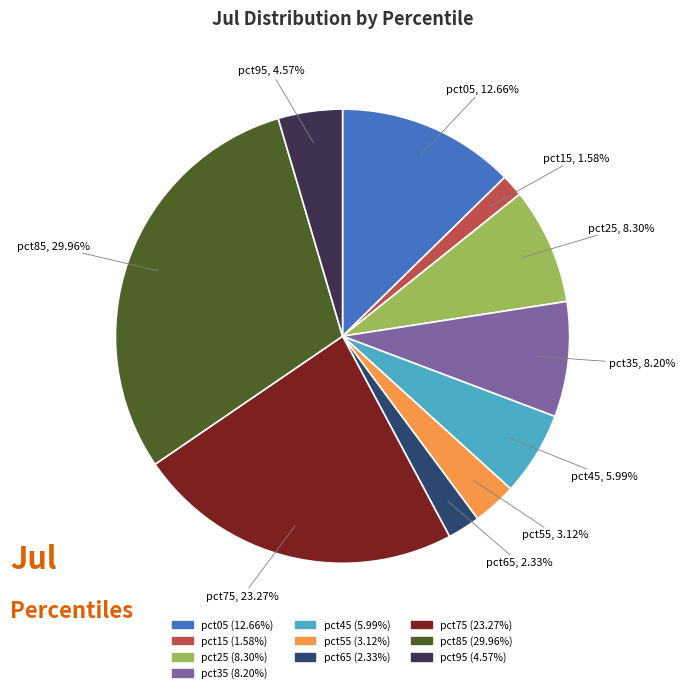

Which category has the smallest portion of the pie?

pct15